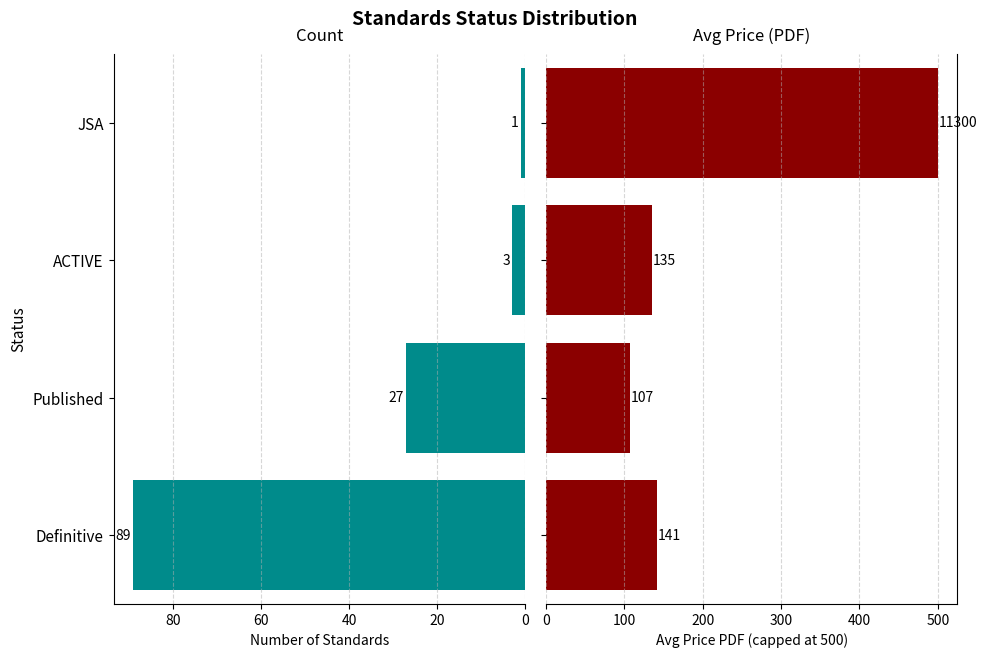

What is the total value across all series at Definitive?

230.3